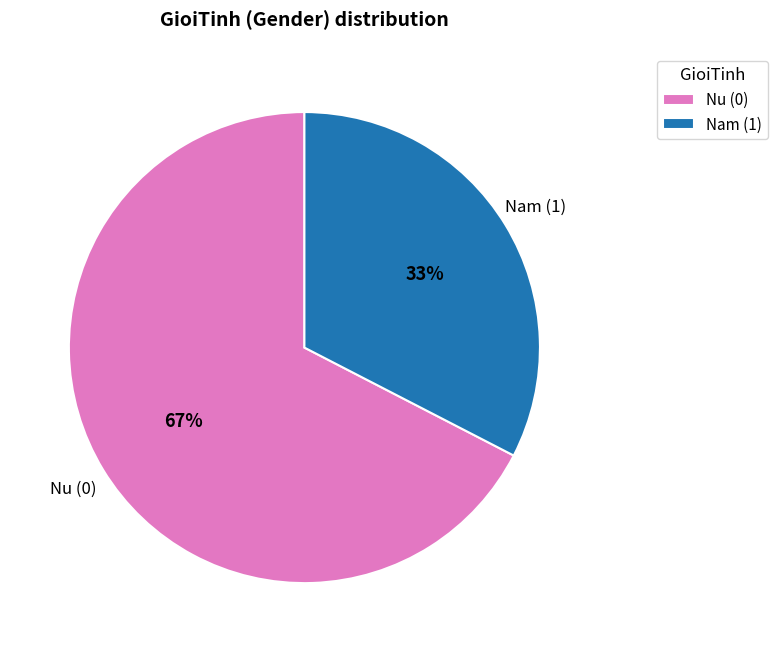

What percentage is the Nu (0) slice, to the nearest percent?

67%